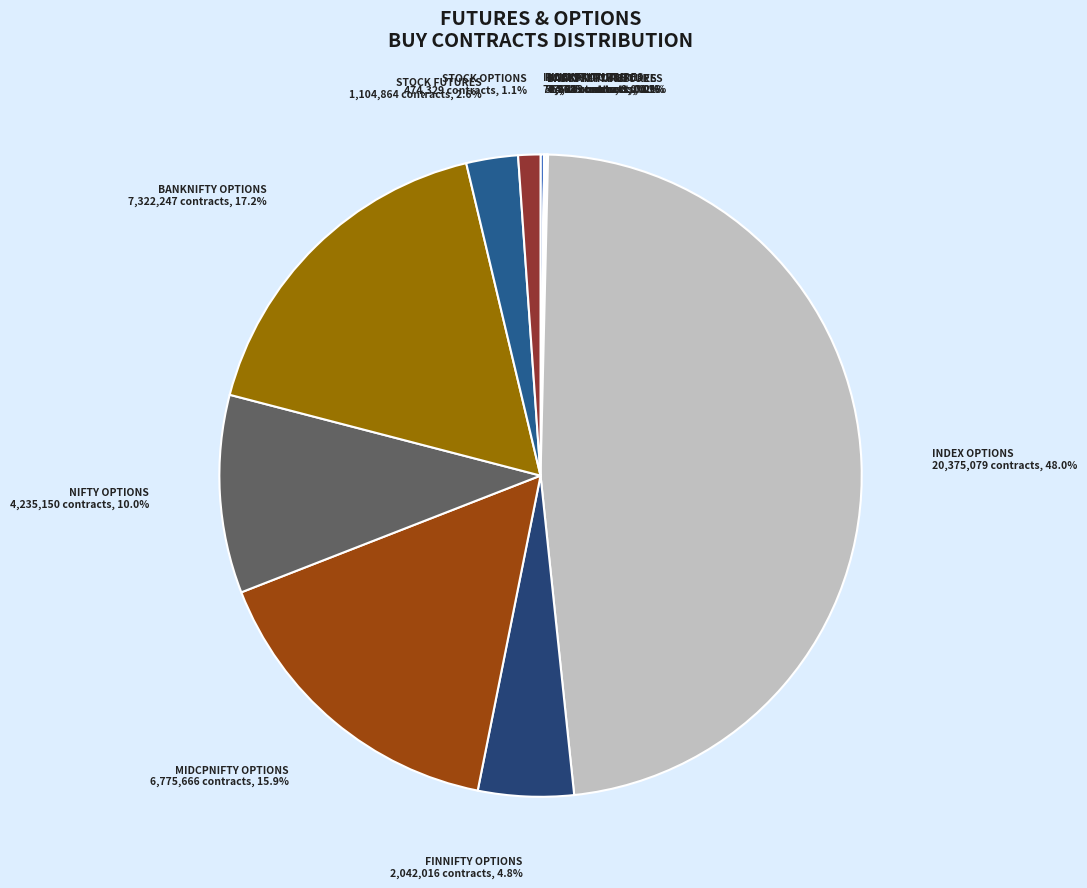

Which slice is the smallest?

FINNIFTY FUTURES